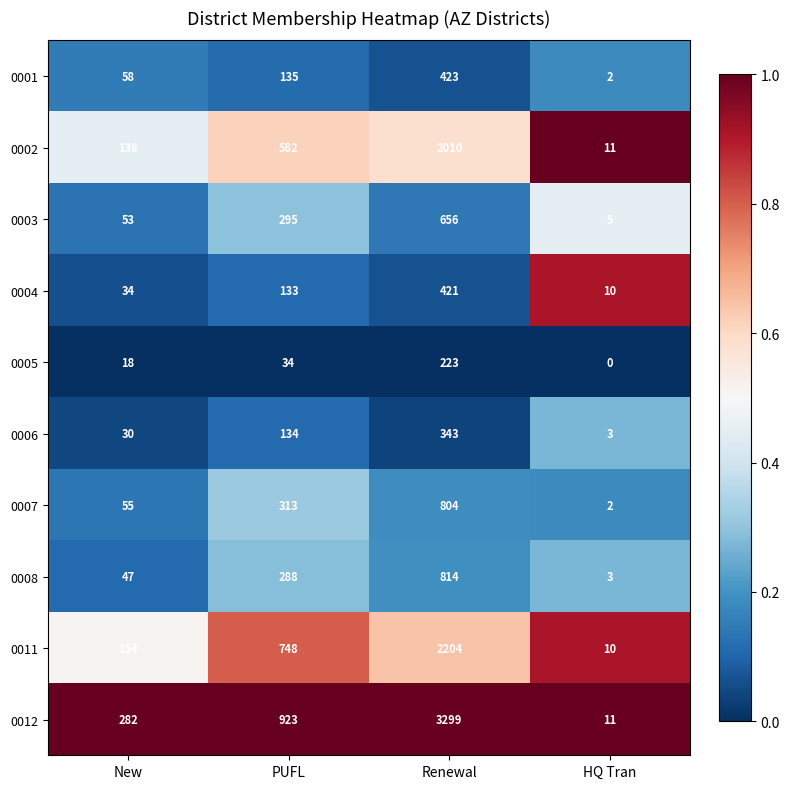

At which category does the chart reach its peak across all series?

Renewal